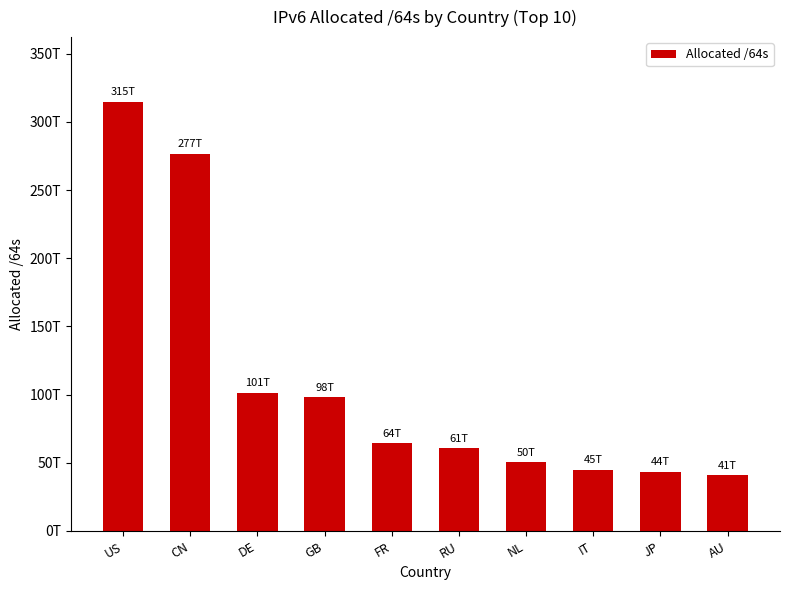

What is the difference between the values at NL and US?

264547127263232